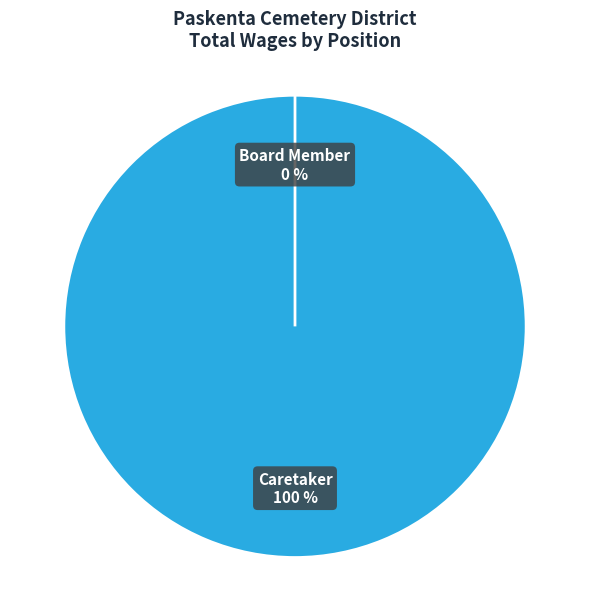

To the nearest percent, what is the average slice percentage?

50%